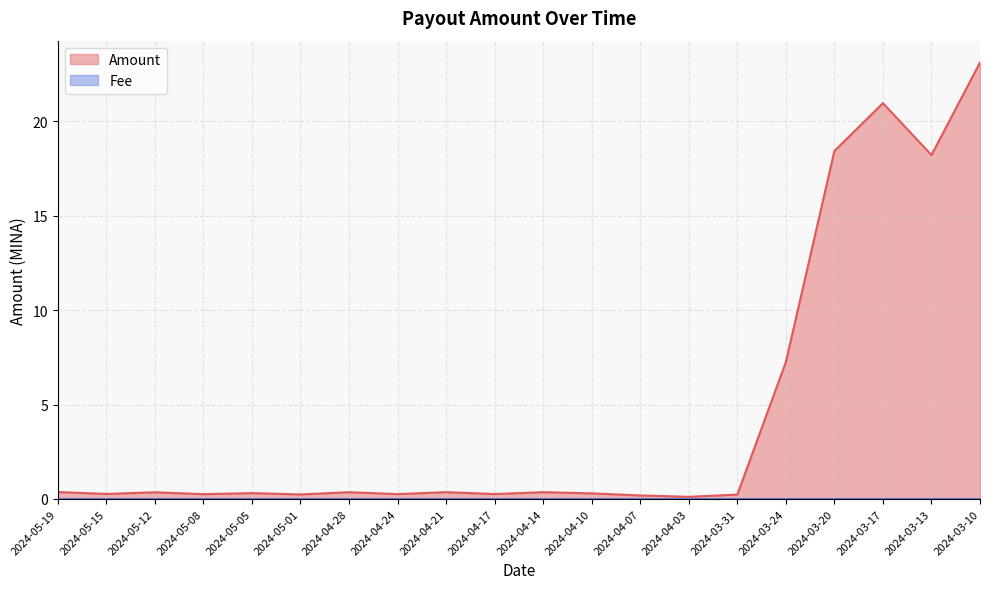

At which category does the data reach its first local valley?

2024-05-15